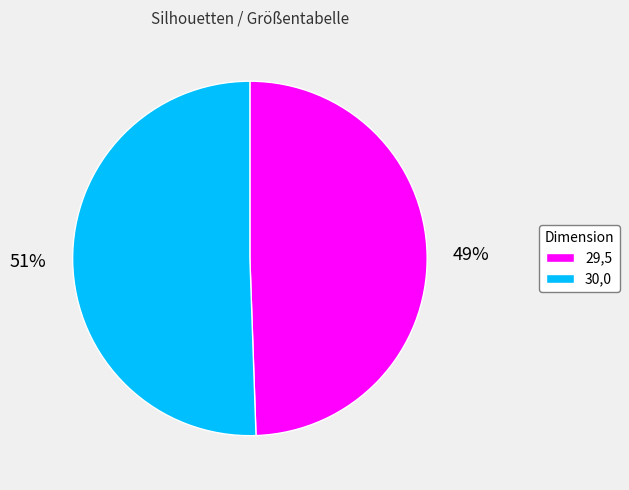

To the nearest percent, what percentage of the pie is 30,0?

51%